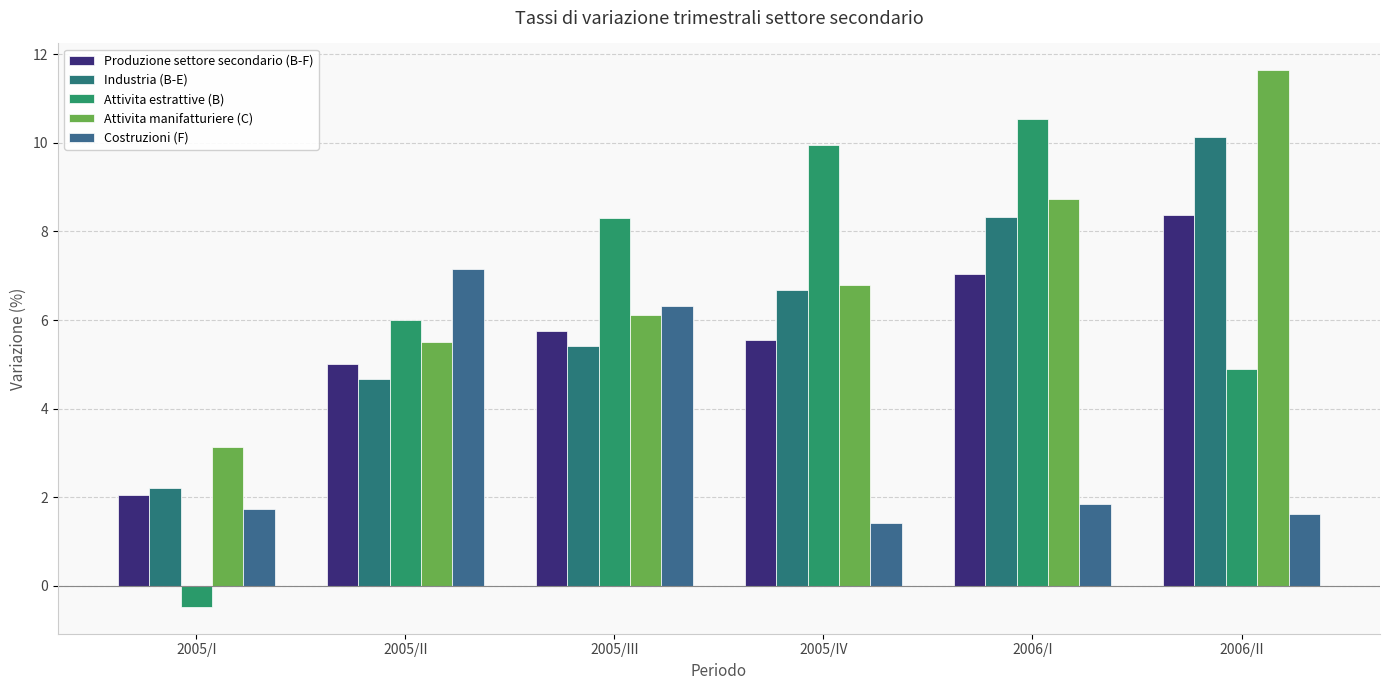

Is the value of Costruzioni (F) at 2006/I greater than the value of Attivita manifatturiere (C) at 2005/I?

No